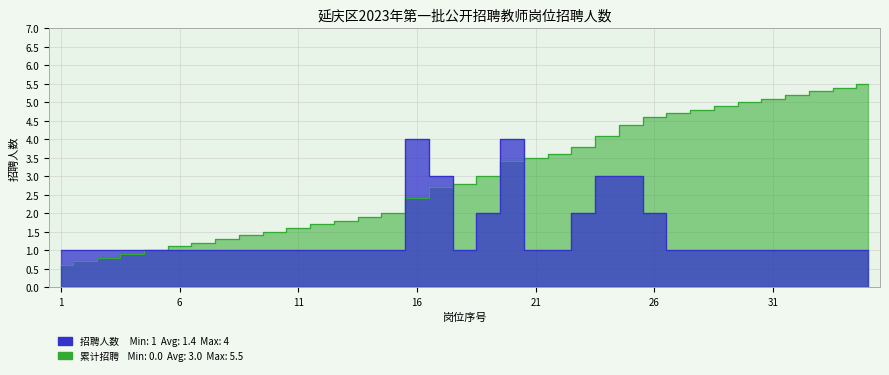

Does the chart display data point markers on the line(s)?

No